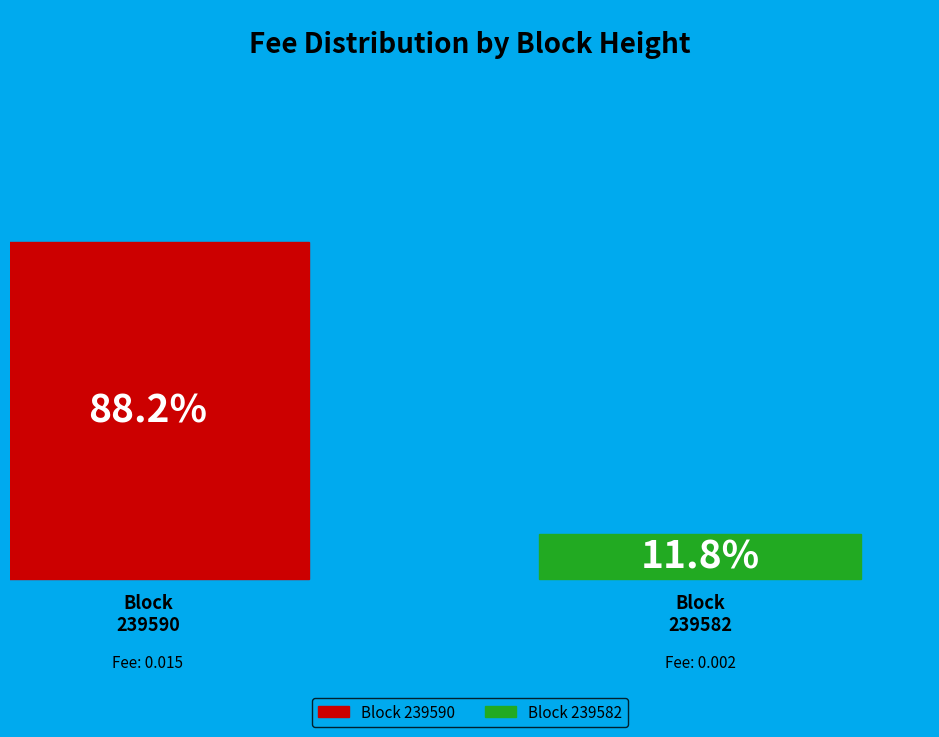

The 239590 slice represents 12% of the pie. True or false?

False